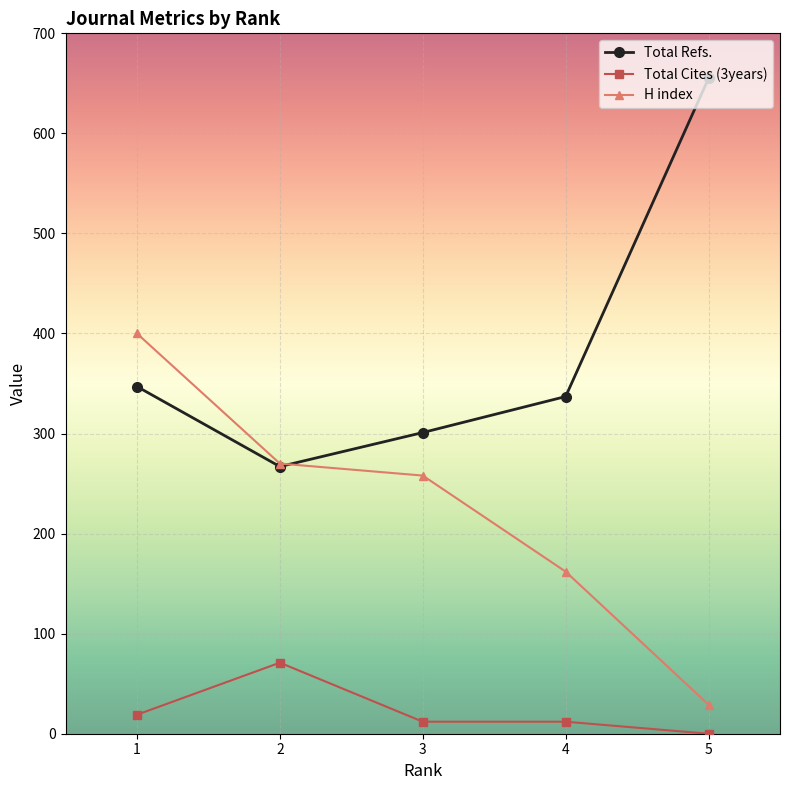

What is the sum of the H index values at 1 and 4?

562